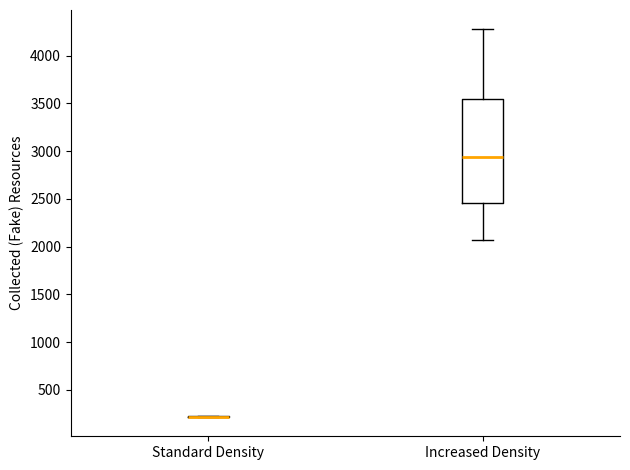

Reading left to right, transcribe this box plot: for each box, give where its median line is, the range the box spans, and where its two whiskers end, as read against the y-axis. The values are not printed on the chart, so give them approximately, as read against the axis.

Standard Density: box collapsed to a line at 200, whiskers 200 to 200
Increased Density: median 2950, box 2450 to 3550, whiskers 2050 to 4300